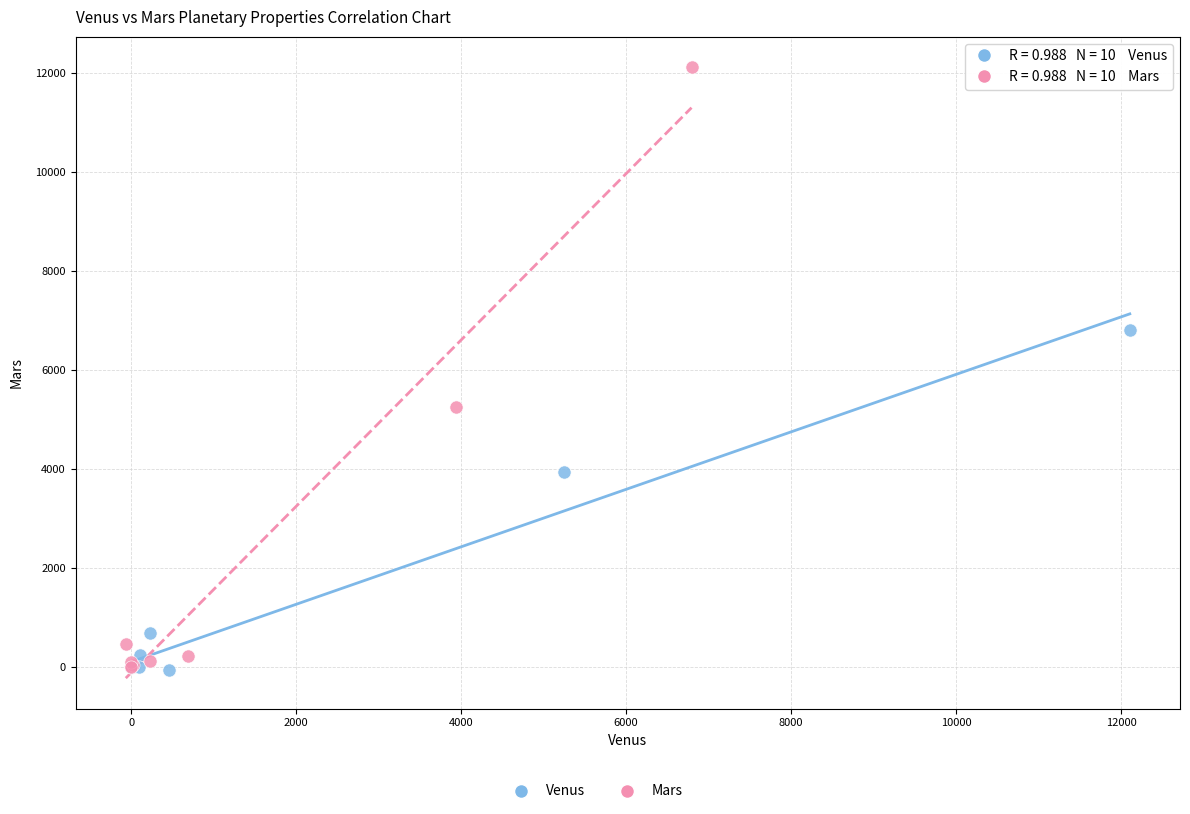

Which series has the widest spread of Y values?

Mars